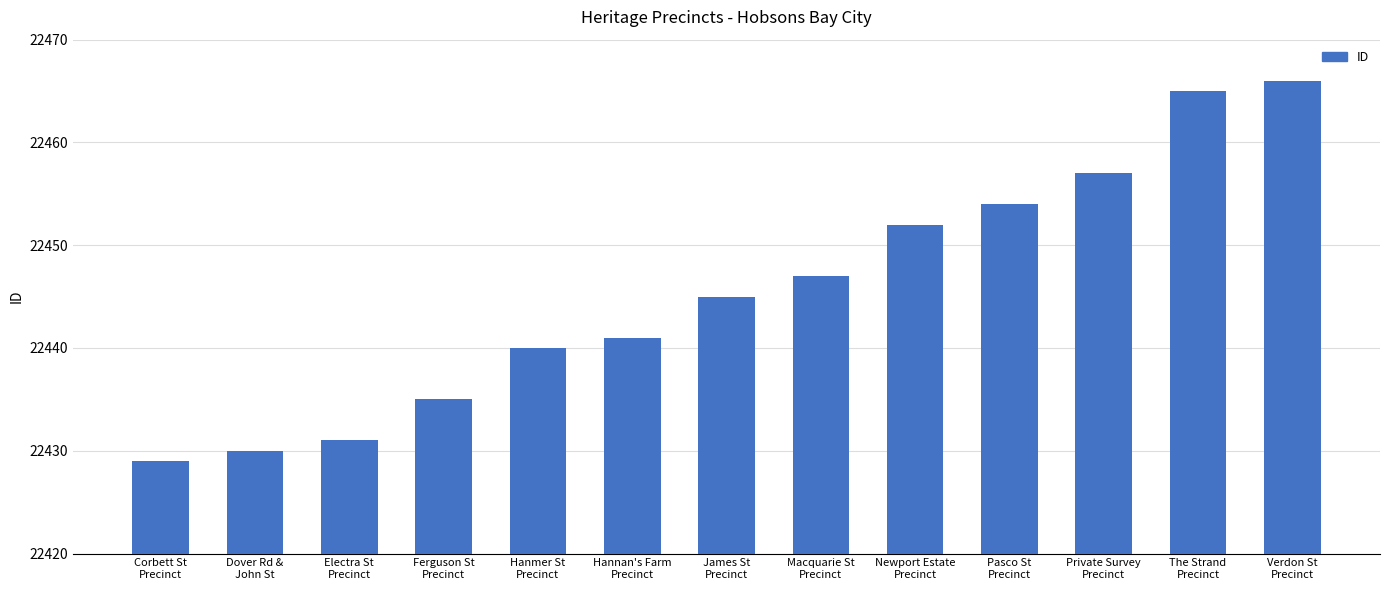

How many data points are less than 22445?

6